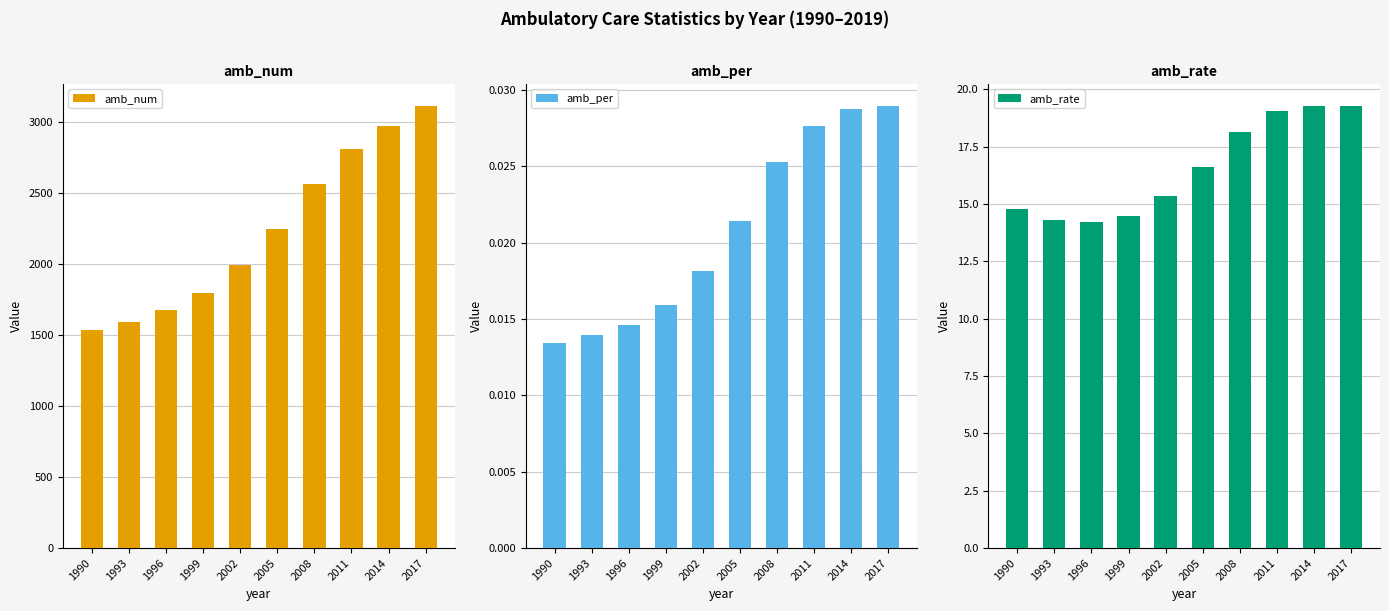

What are all the series names shown in the legend?

amb_num, amb_per, amb_rate